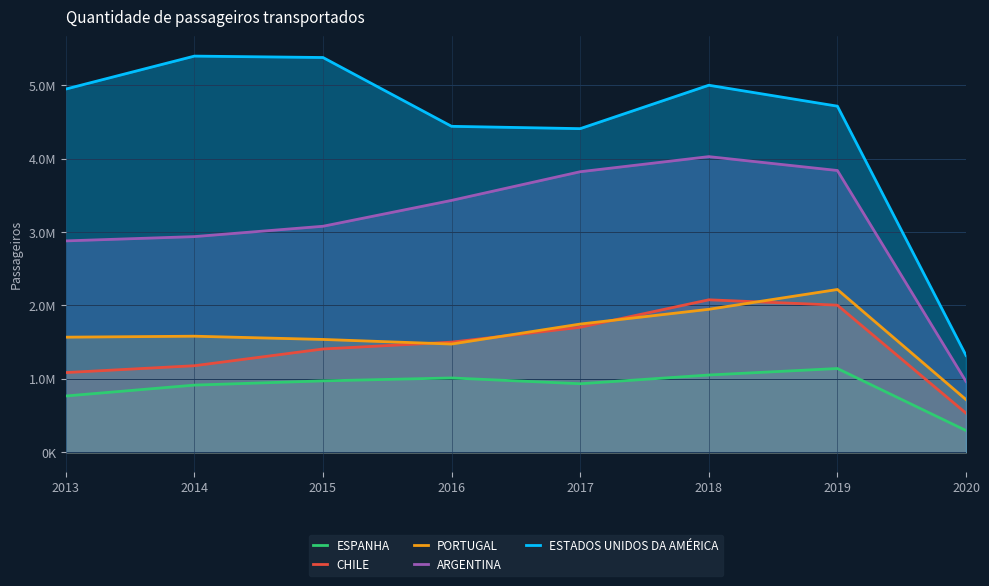

What is the average value of the ESTADOS UNIDOS DA AMÉRICA series?

4451318